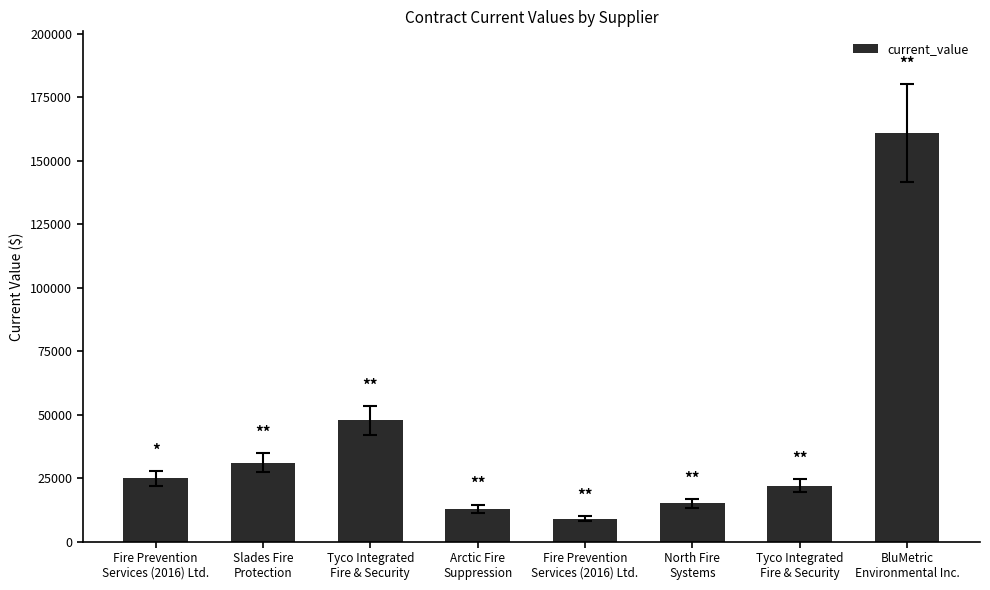

How many categories are shown in the chart?

8